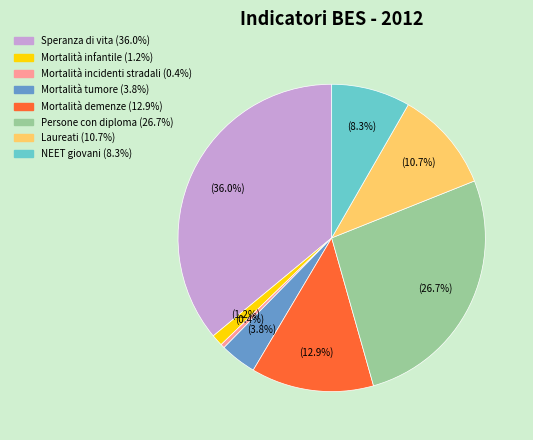

Does any single category account for the majority?

No